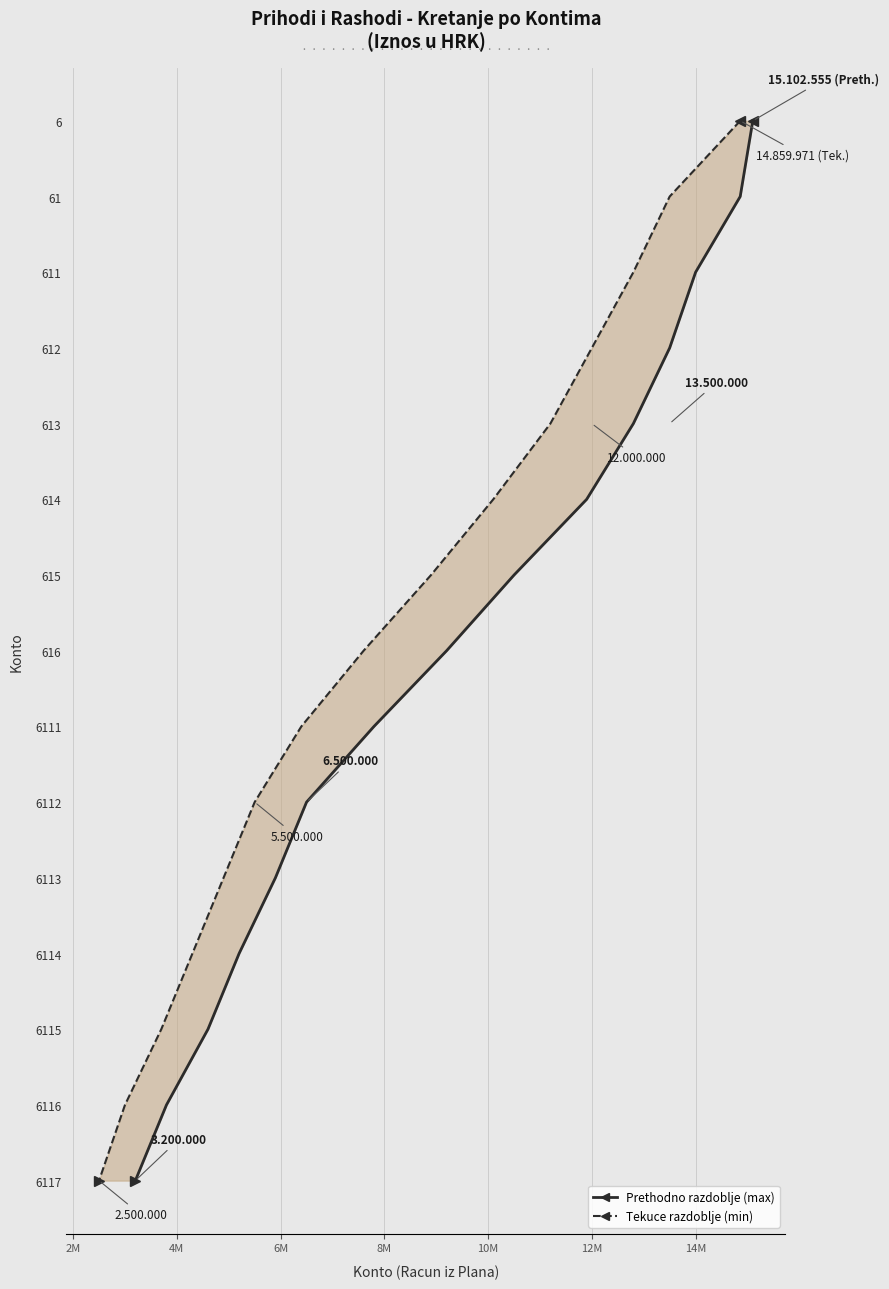

What is the sum of all Annual minimum values?

105